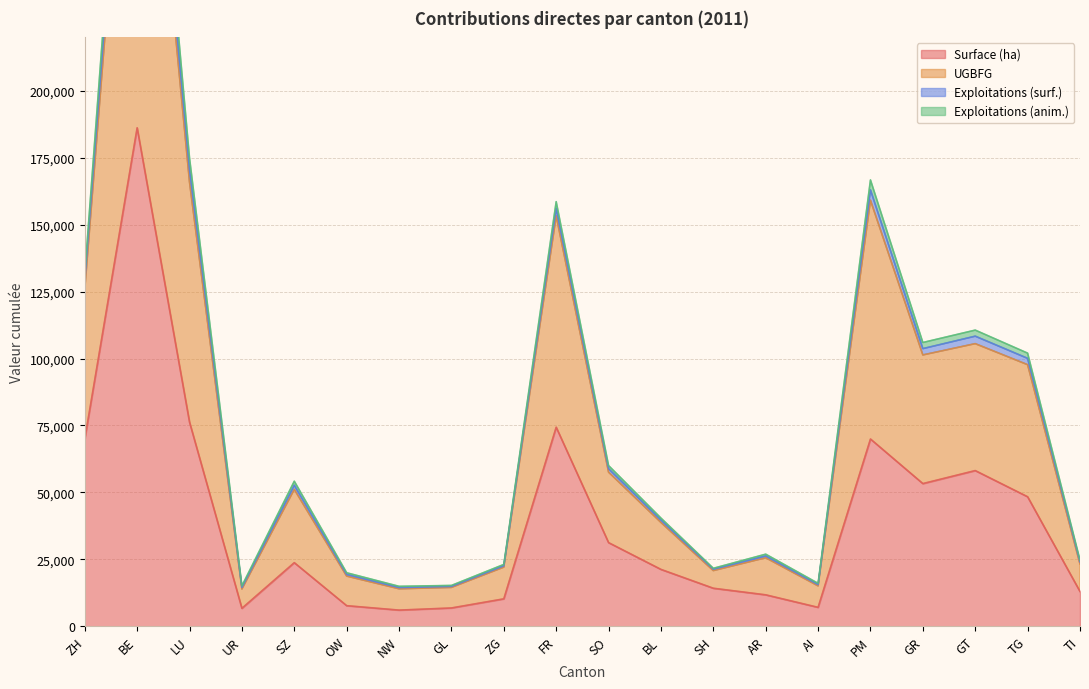

What is the minimum value for Surface (ha)?

6013.4